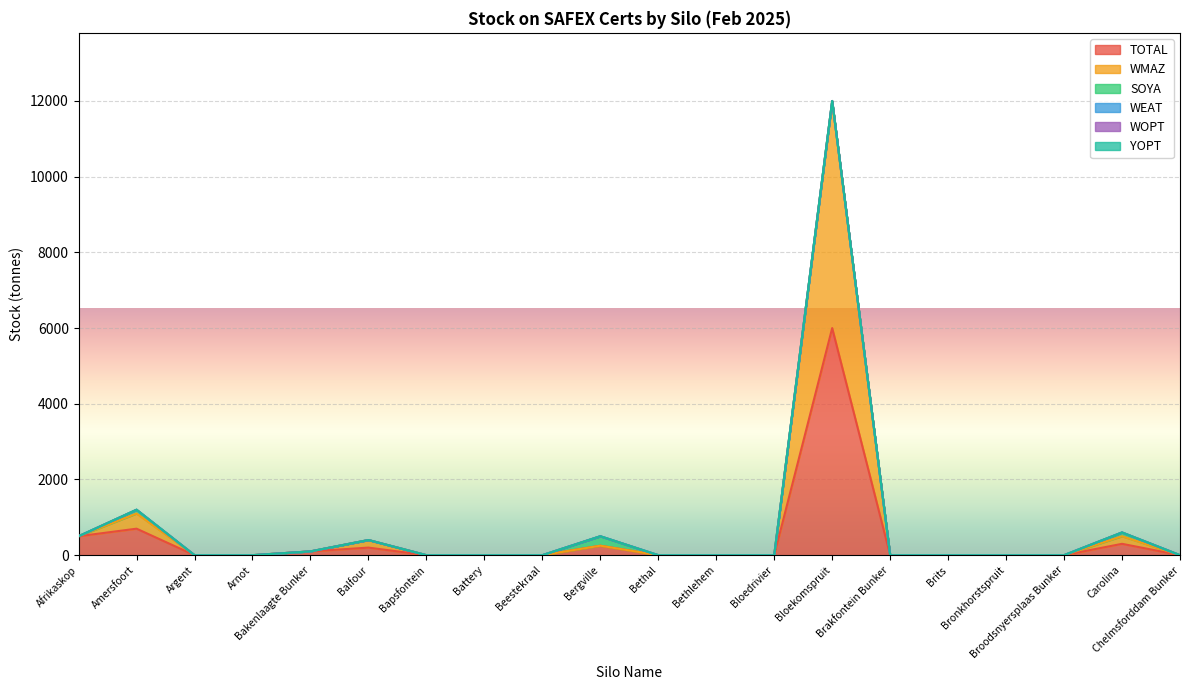

Does the chart display data point markers on the line(s)?

No